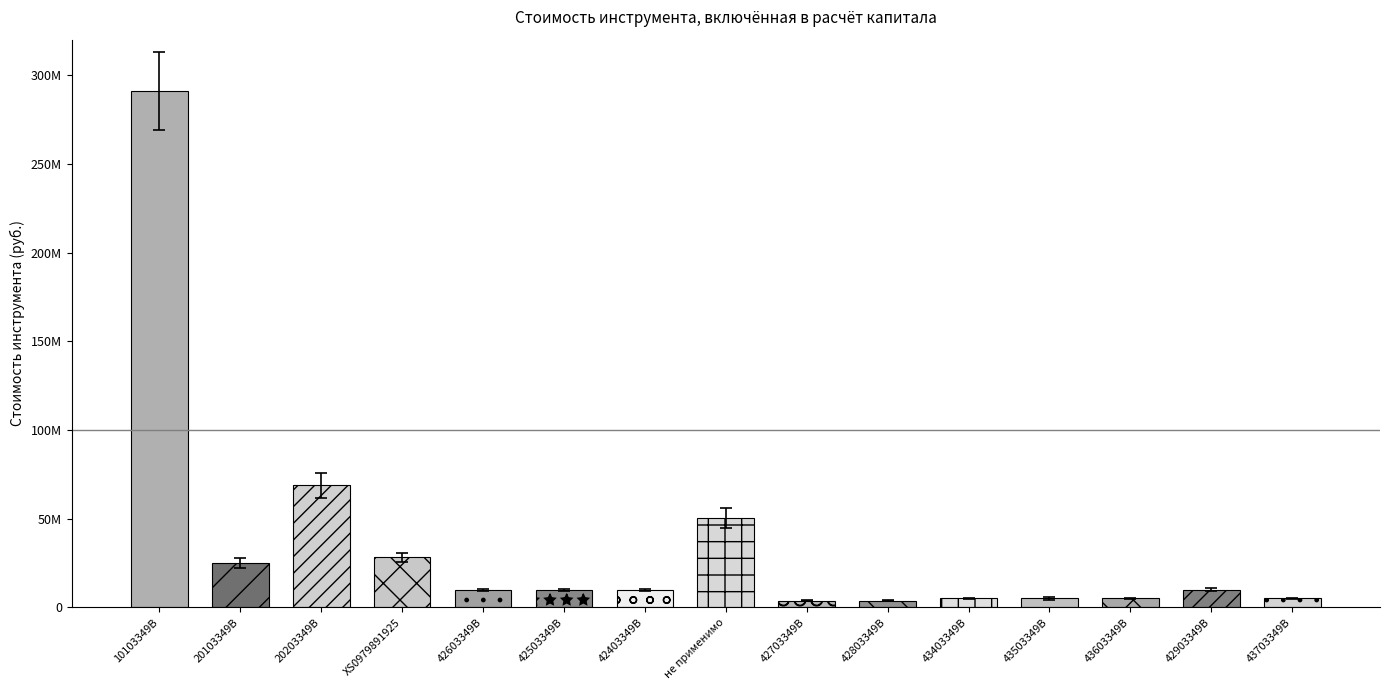

How many values are below 10609196?

7